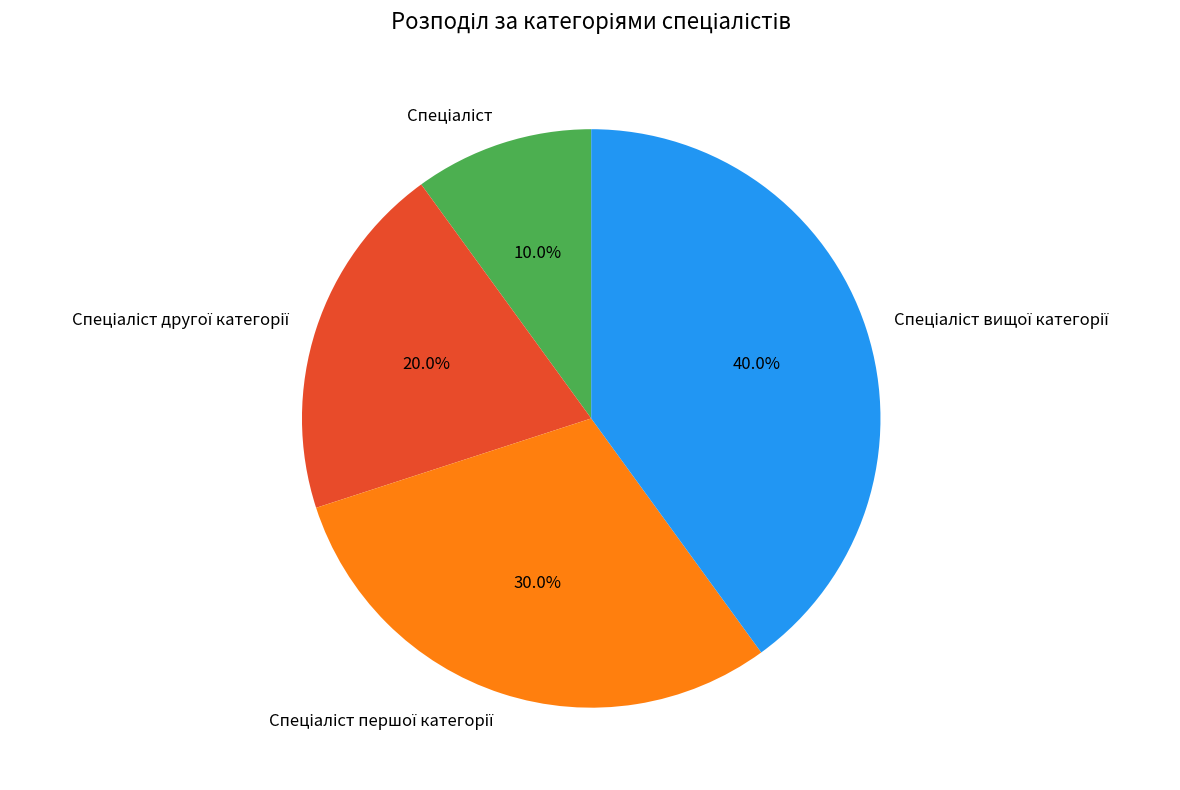

Is there any slice that represents more than half of the pie?

No